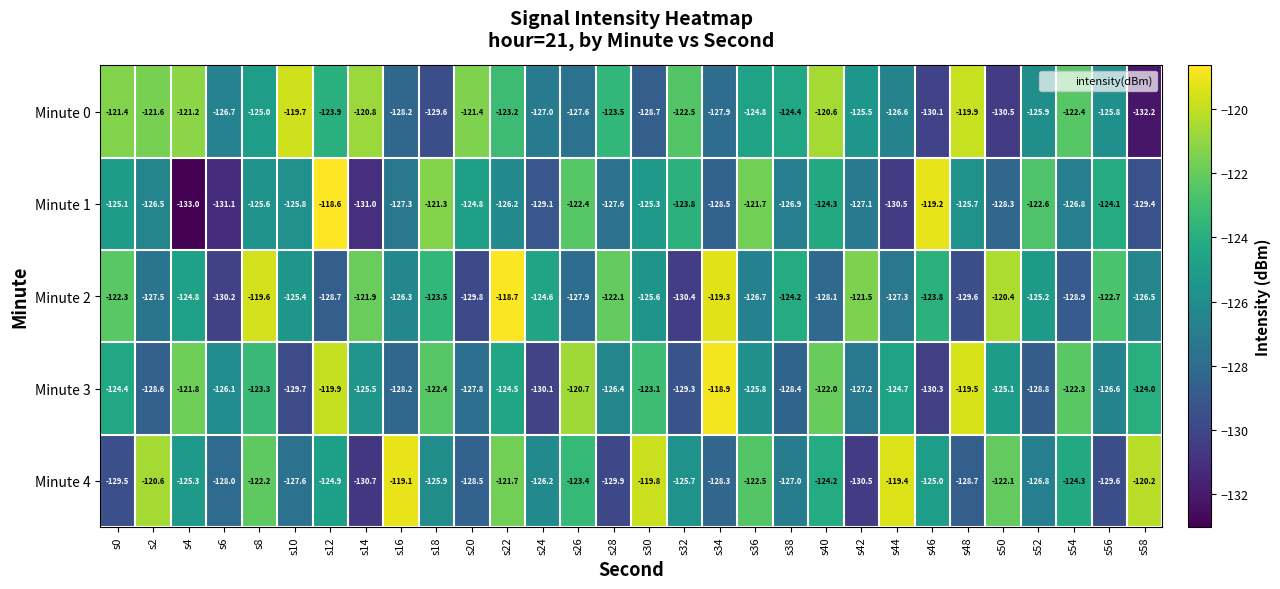

What is the difference between the maximum and minimum values in the Minute 1 series?

14.4